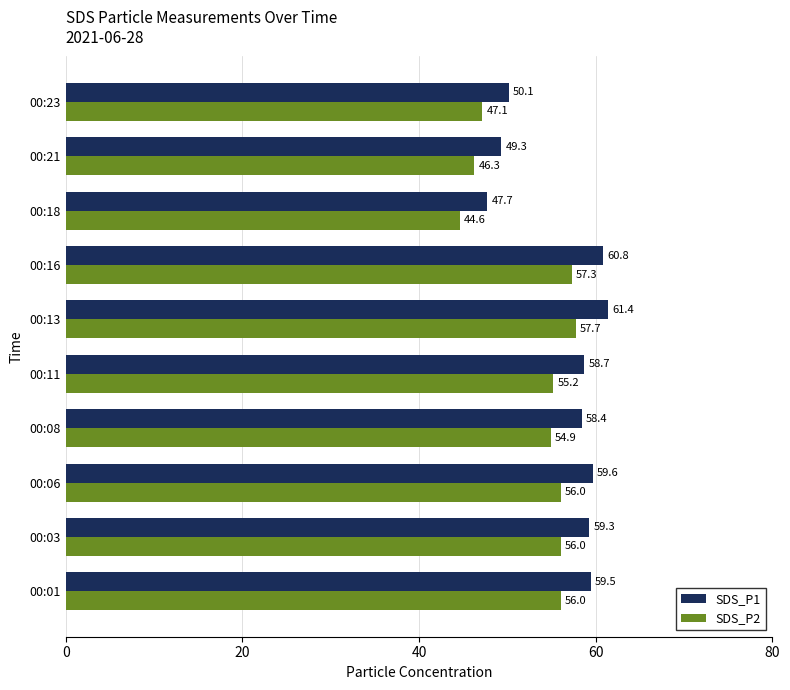

Which category has the lowest value in the SDS_P1 series?

00:18